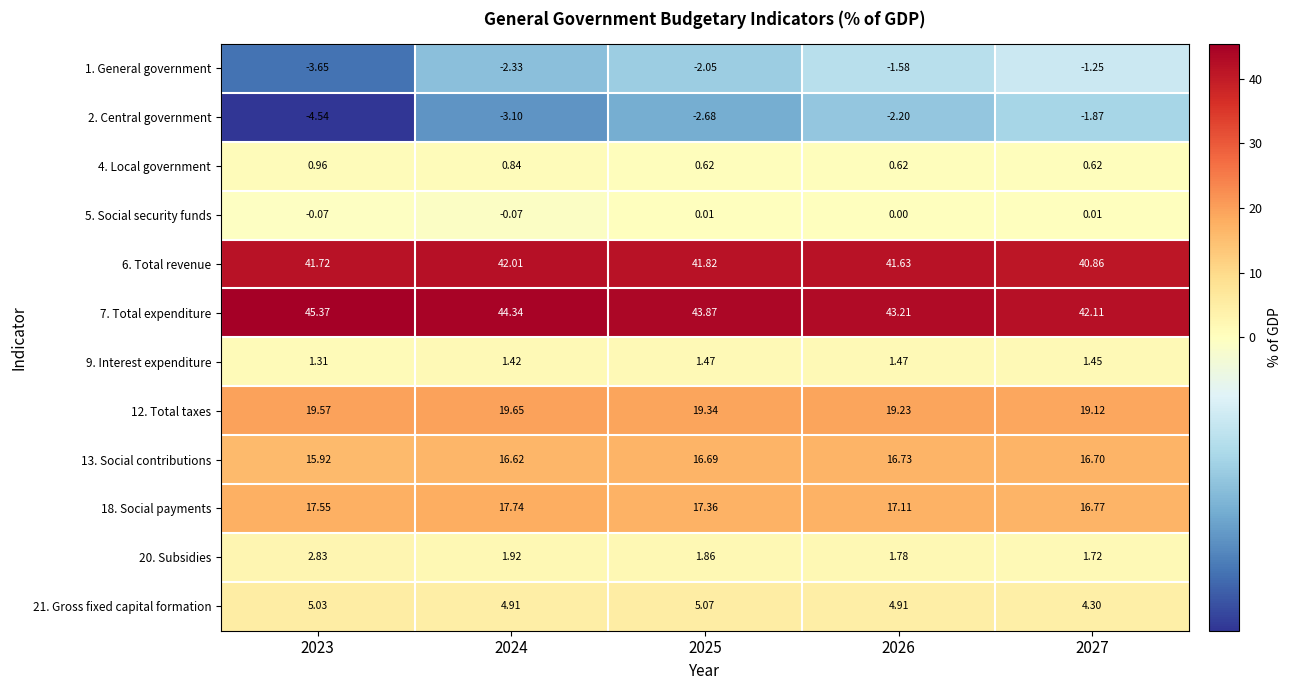

Is the value of 7. Total expenditure at 2025 greater than the value of 9. Interest expenditure at 2026?

Yes